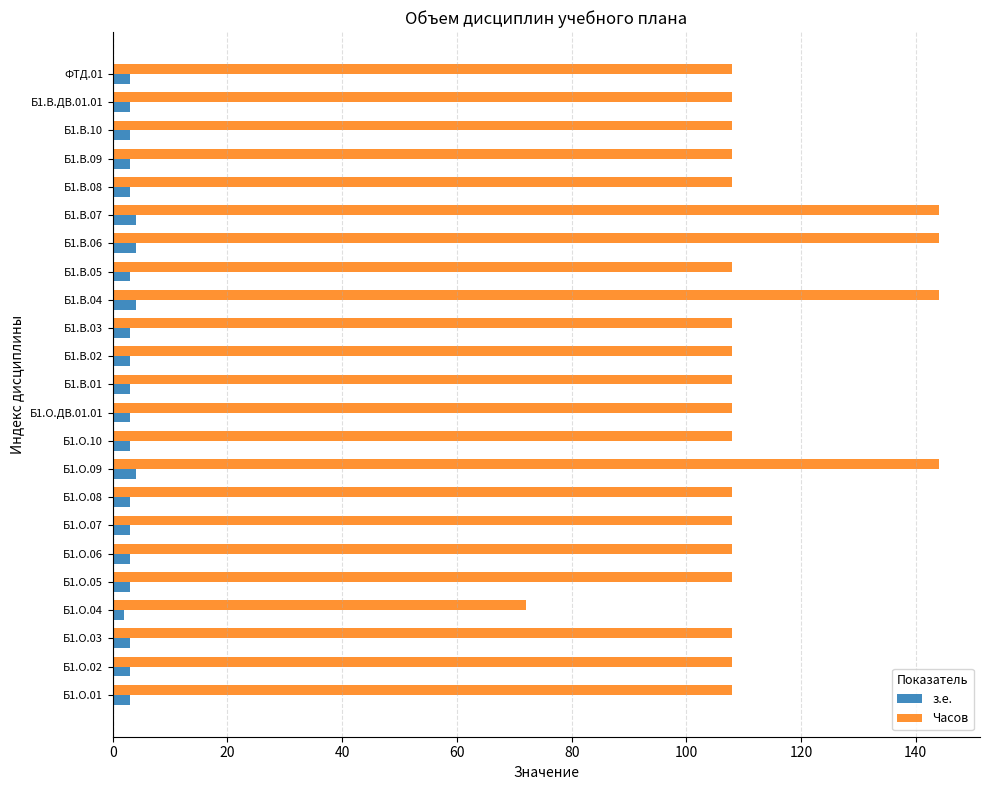

At how many categories does at least one series exceed 107?

22